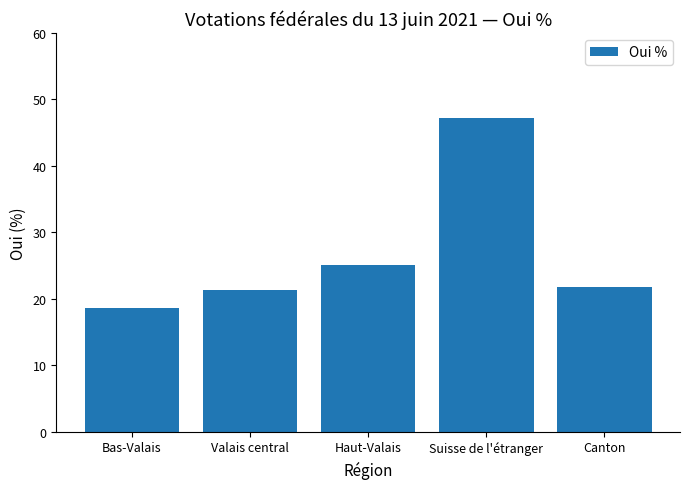

Does the chart contain any negative values?

No